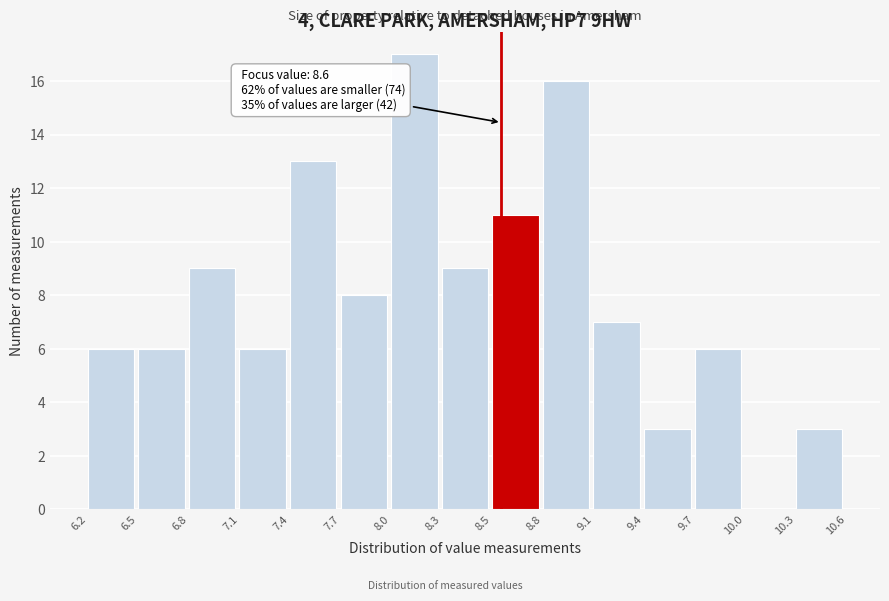

Over which range of the x-axis is the bar tallest?

8.0 to 8.3